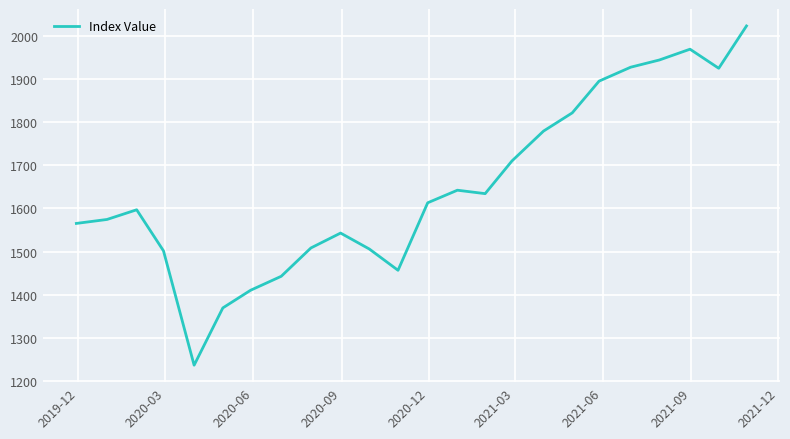

What is the minimum value shown in the chart?

1236.7